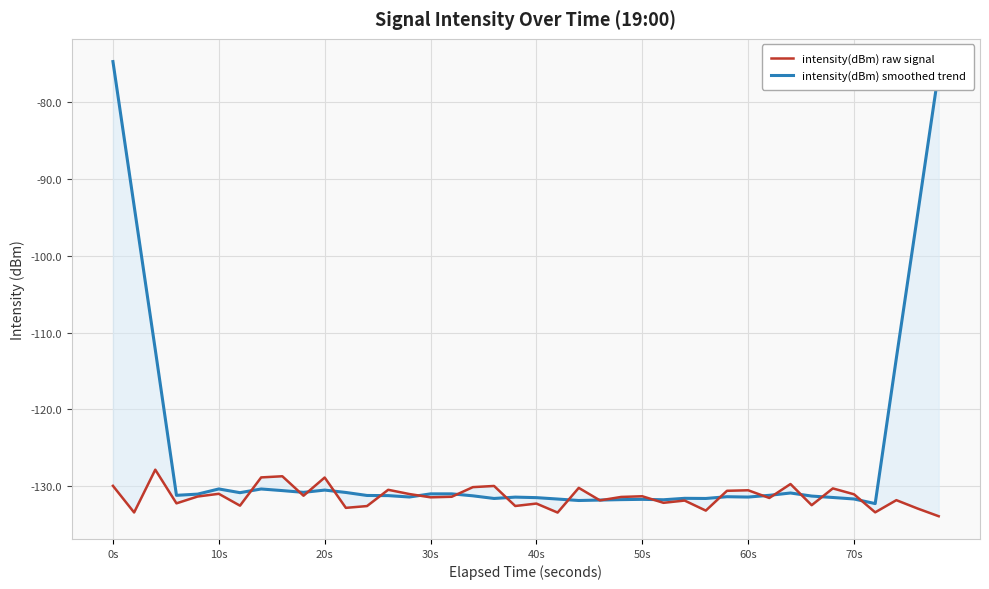

What is the value of the intensity(dBm) raw signal point at the 1st from the left?

-129.9